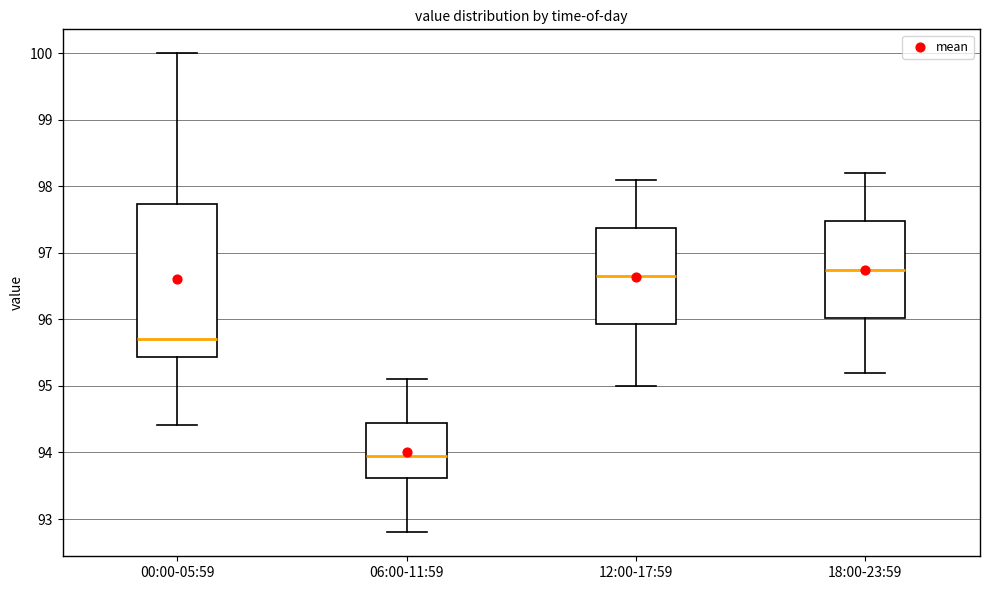

Reading left to right, read every box against the y-axis: the position of its median line, the range the box covers, and the ends of its whiskers. The values are not printed on the chart, so give them approximately, as read against the axis.

00:00-05:59: median 95.7, box 95.4 to 97.7, whiskers 94.4 to 100.0
06:00-11:59: median 94.0, box 93.6 to 94.5, whiskers 92.8 to 95.1
12:00-17:59: median 96.7, box 95.9 to 97.4, whiskers 95.0 to 98.1
18:00-23:59: median 96.8, box 96.0 to 97.5, whiskers 95.2 to 98.2